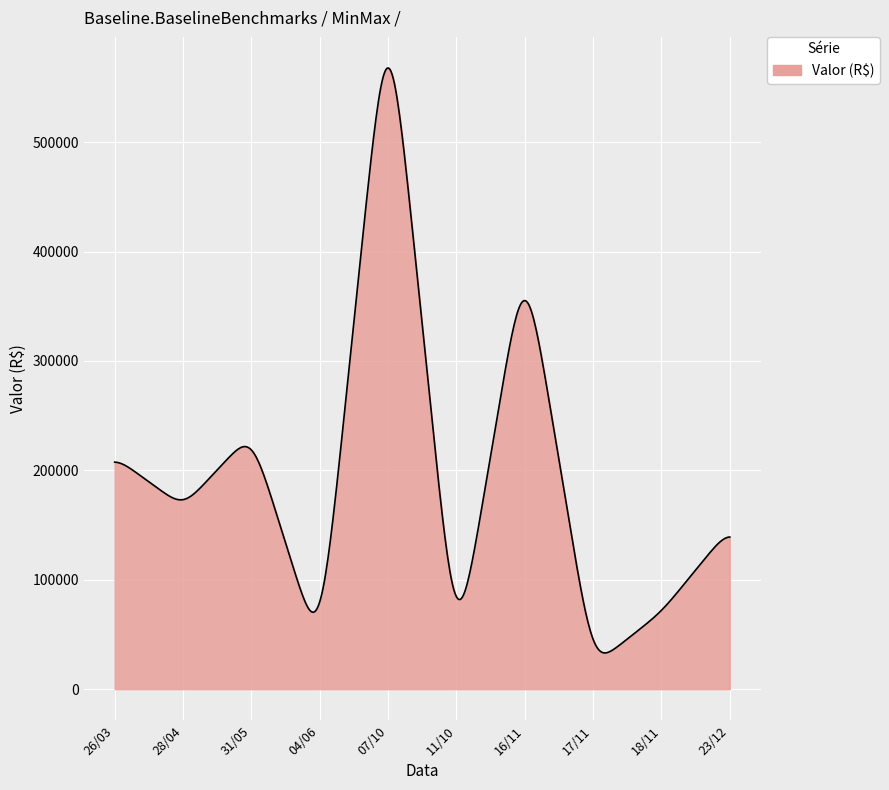

What is the difference between the maximum and minimum values?

534816.4